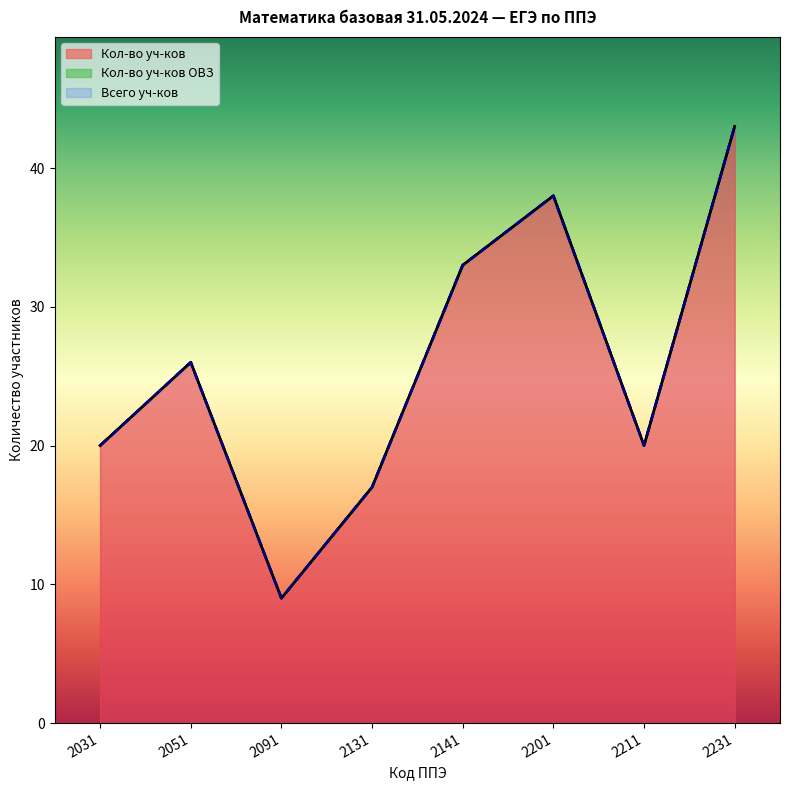

True or false: Кол-во уч-ков has a value of 17 at 2131.

True